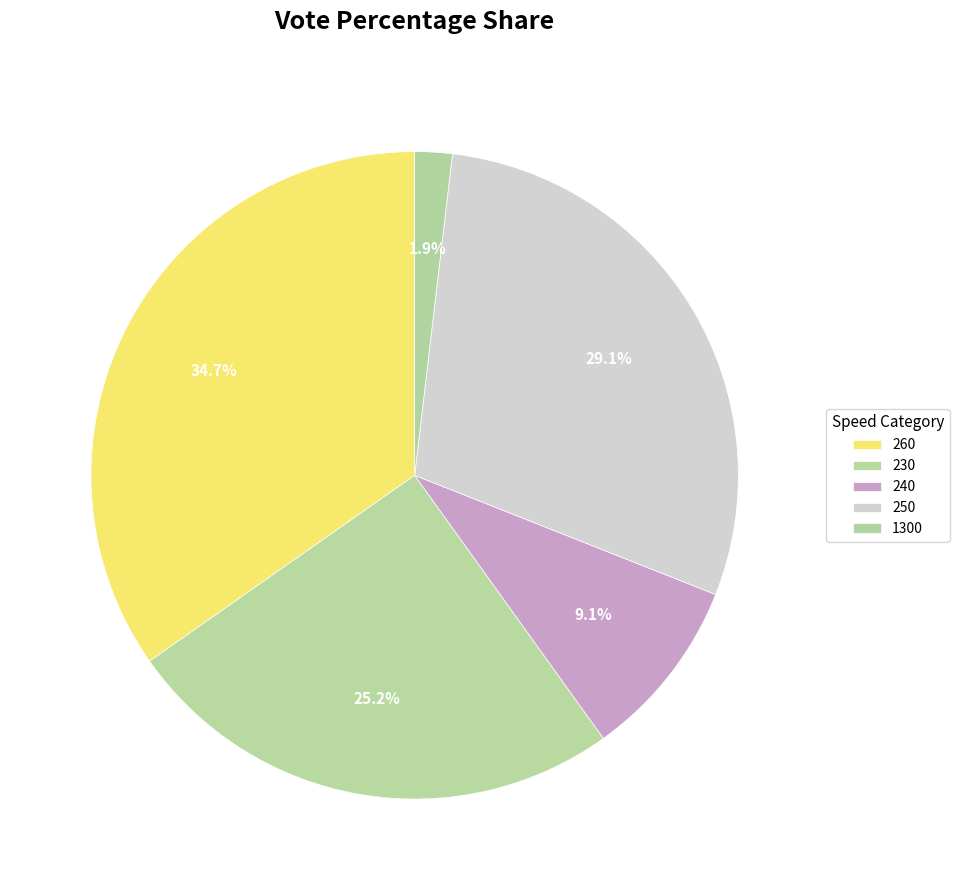

Which category has the biggest portion of the pie?

260